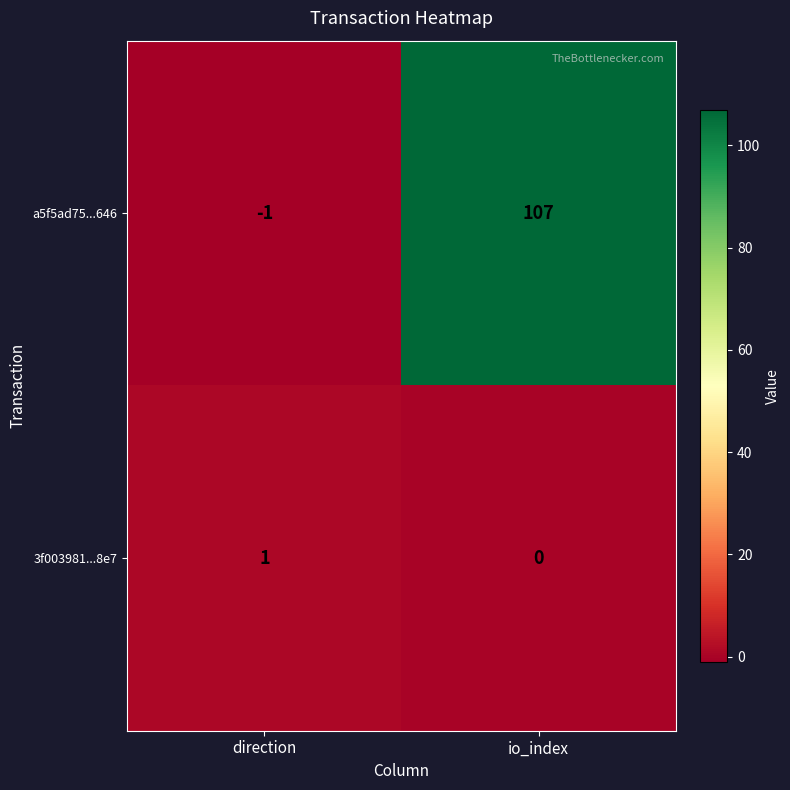

True or false: a5f5ad75...646 has a value of -1 at direction.

True